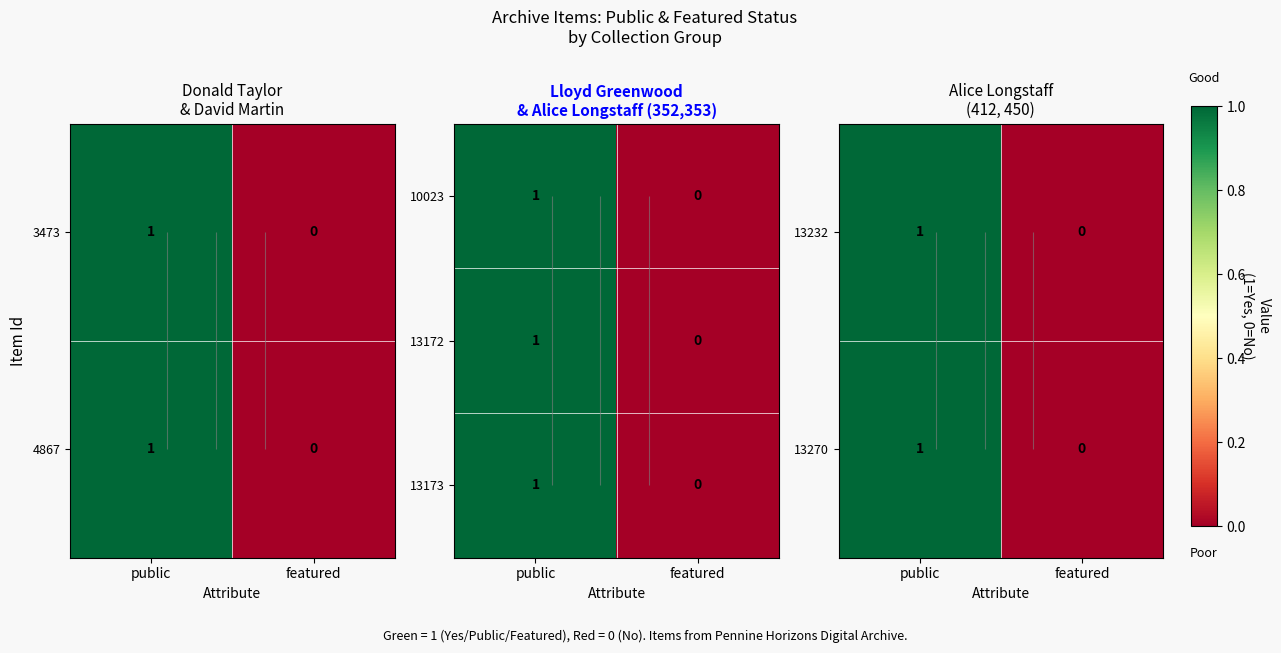

How many values in the 13232 series are below 1?

1